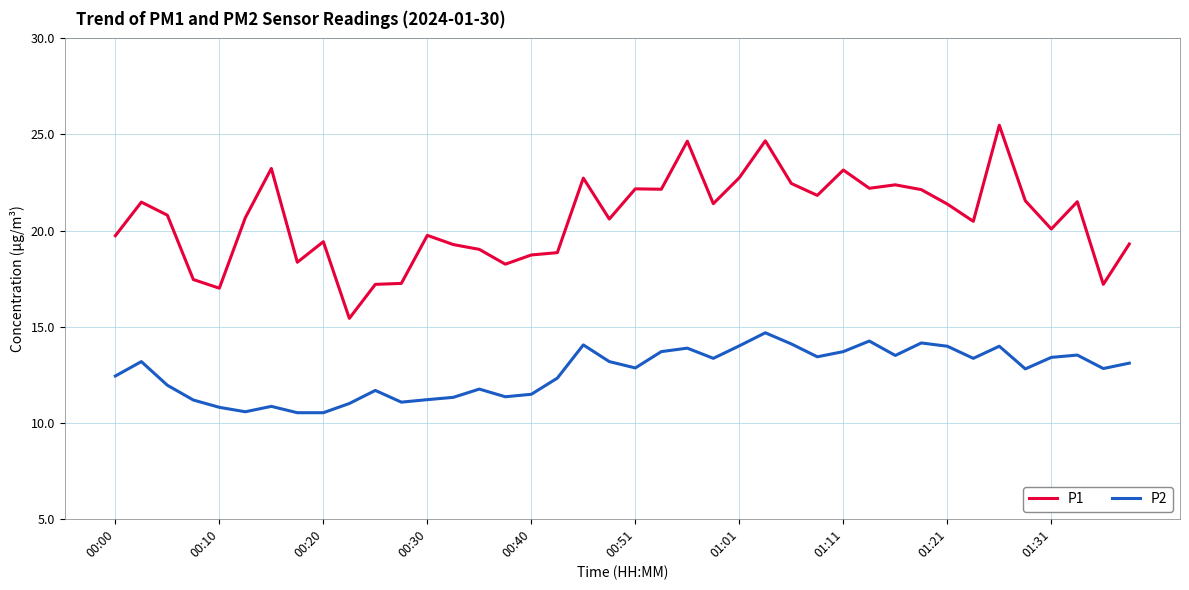

Which series has the largest total across all categories?

P1